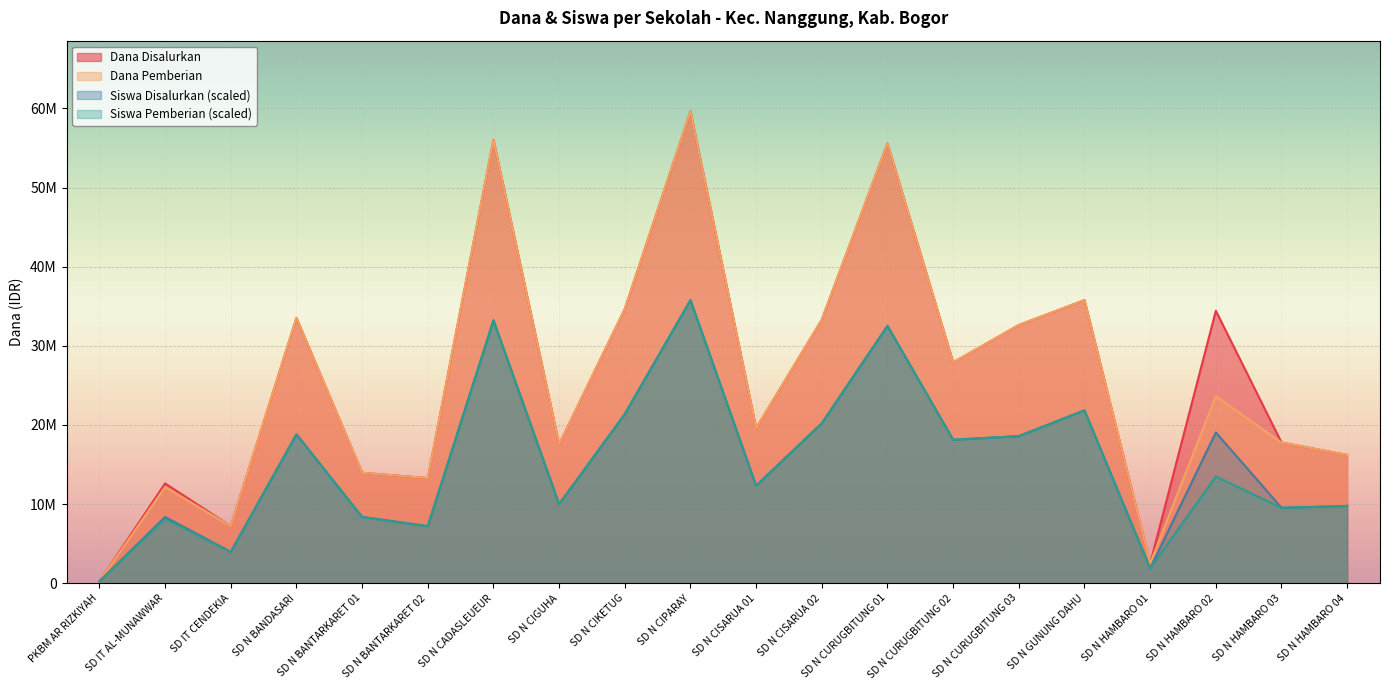

What is the difference between the Dana Pemberian values at SD N CURUGBITUNG 03 and PKBM AR RIZKIYAH?

32400000.0